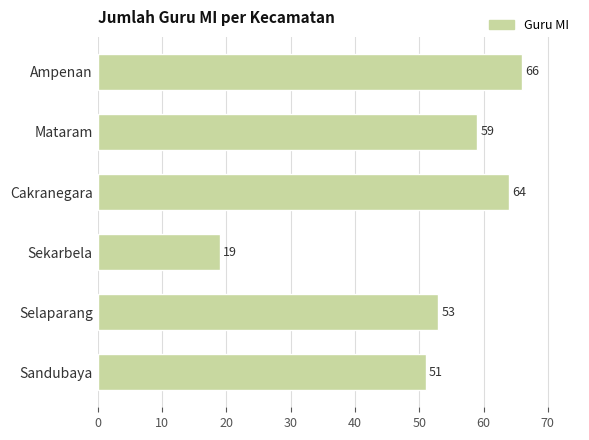

How many data points does each series have?

6